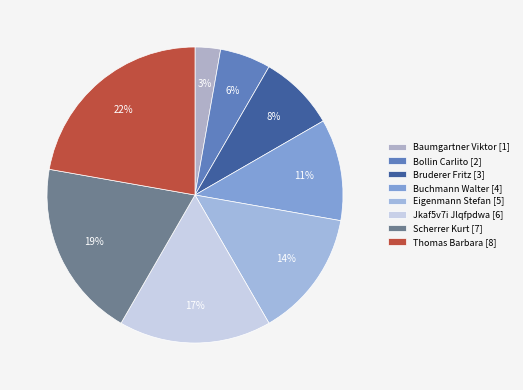

Does Eigenmann Stefan account for over 50% of the chart?

No